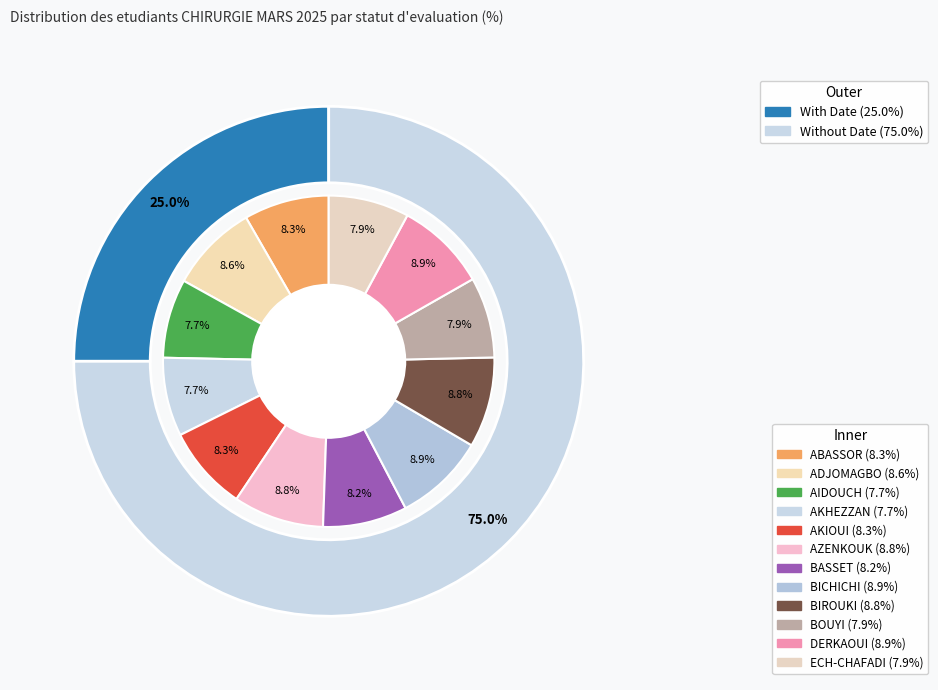

What percentage is the AKIOUI slice, to the nearest percent?

8%